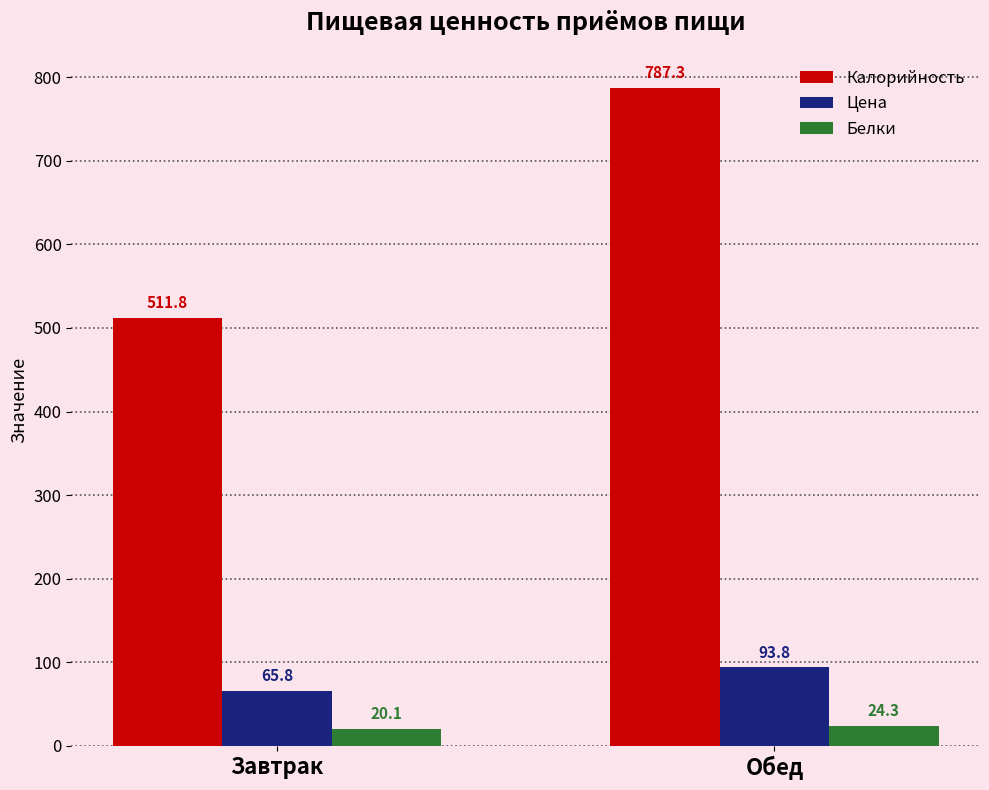

How many bars are there in each group?

3